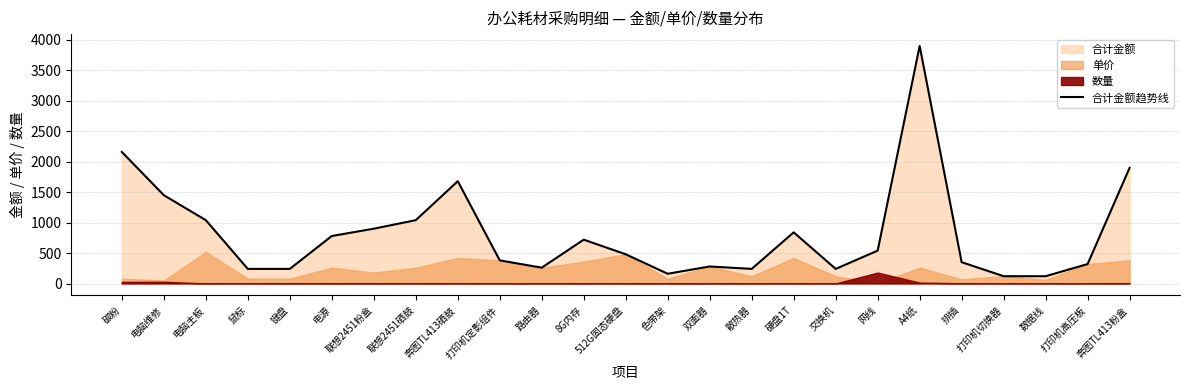

What is the average value?

815